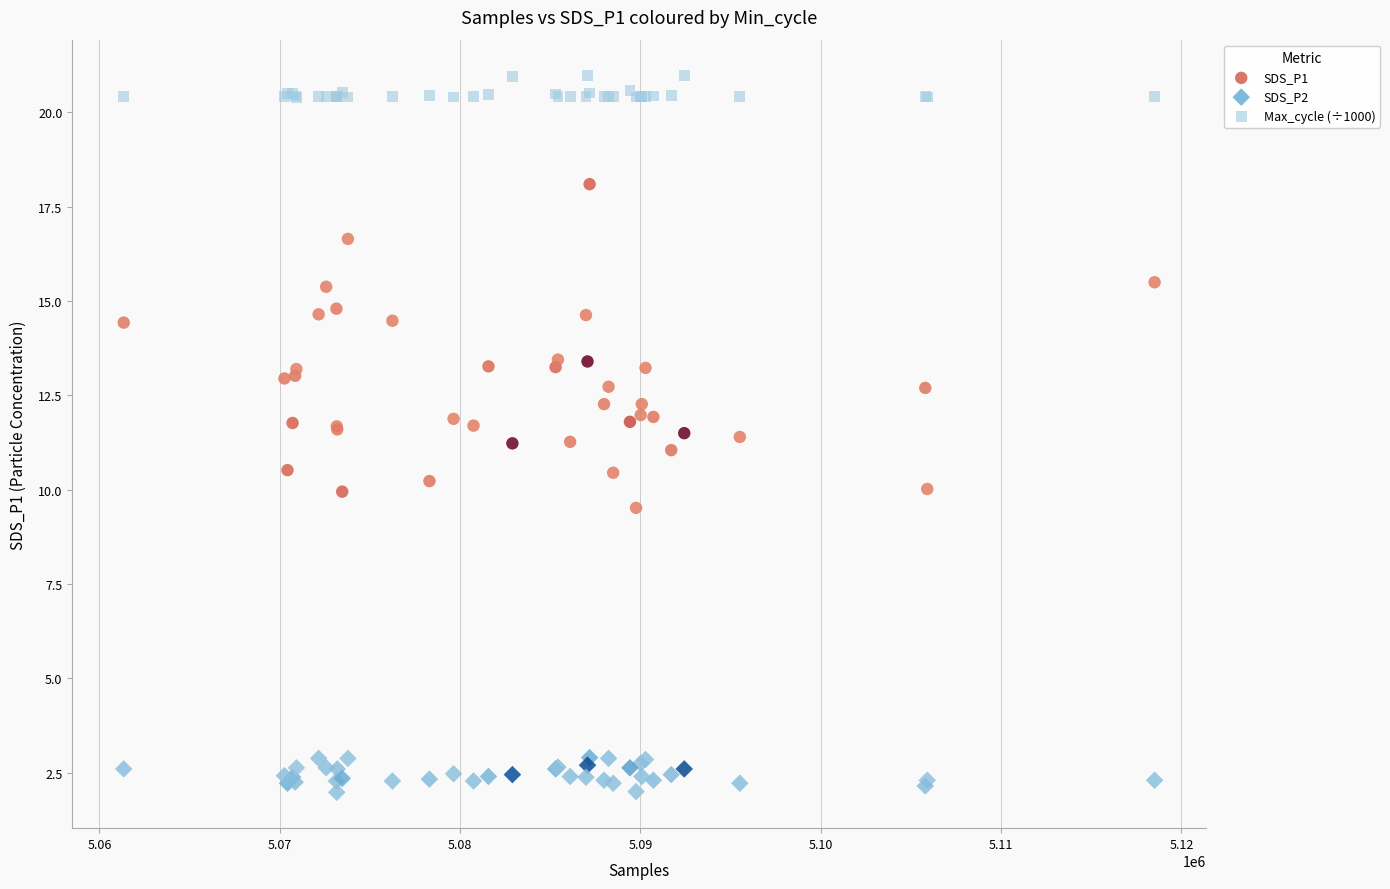

Which series contains the lowest Y value?

SDS_P2